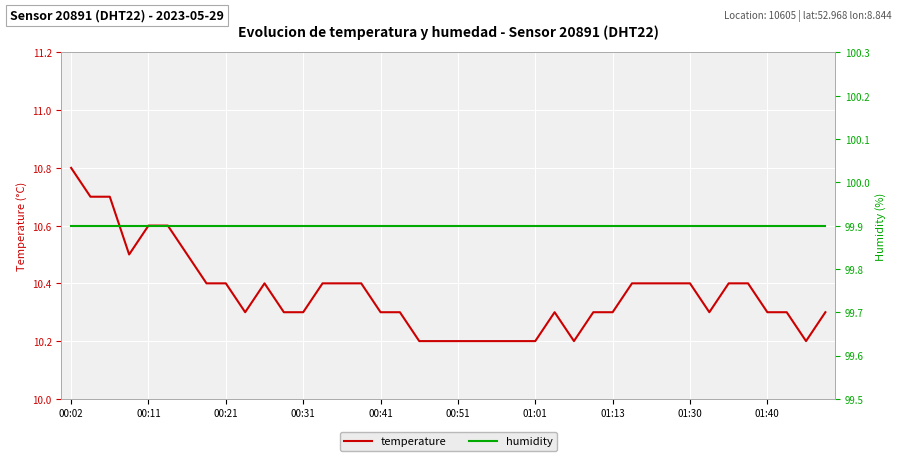

The value of temperature at 01:13 is 2.4. True or false?

False